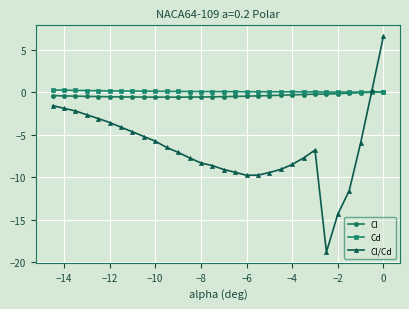

What is the smallest value displayed?

-18.8